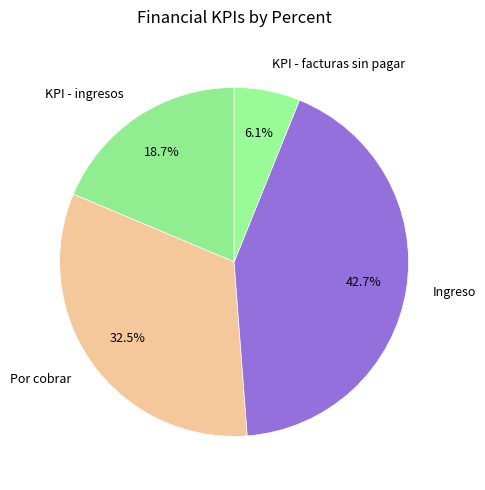

Which has a higher value, KPI - ingresos or KPI - facturas sin pagar?

KPI - ingresos